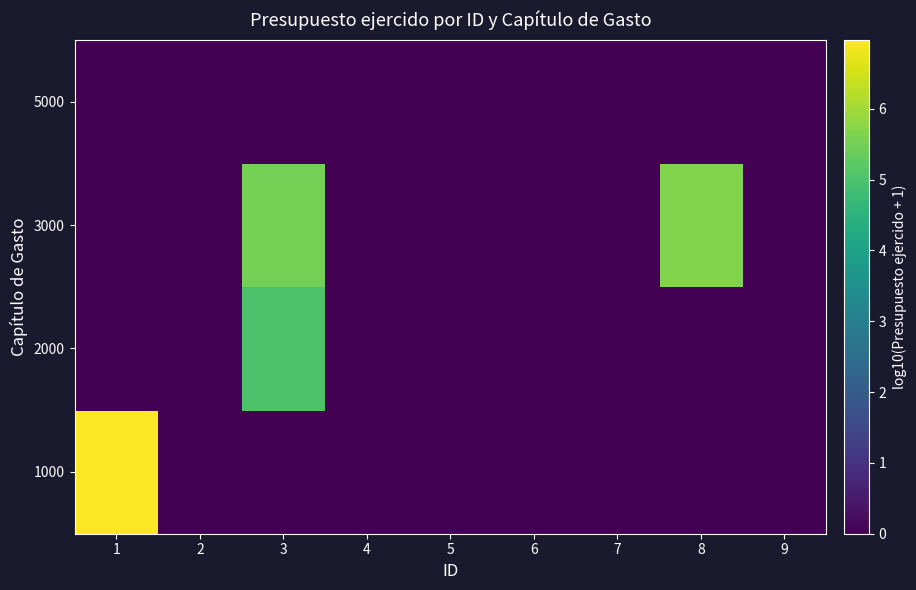

Is the value of 1000 at 1 greater than the value of 3000 at 4?

Yes